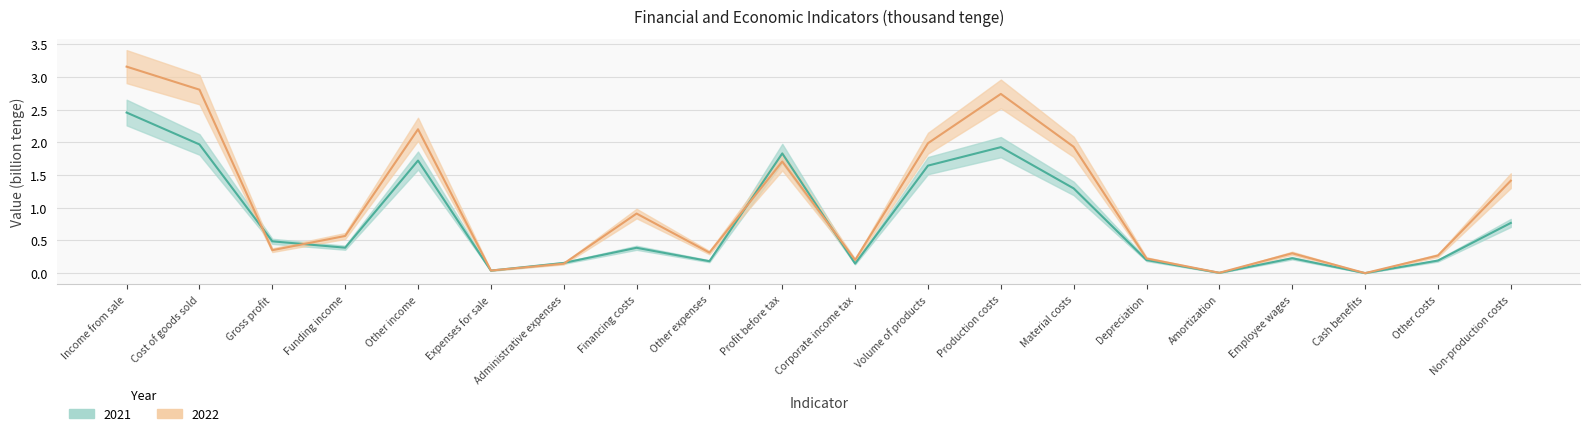

What are all the series names shown in the legend?

2021, 2022